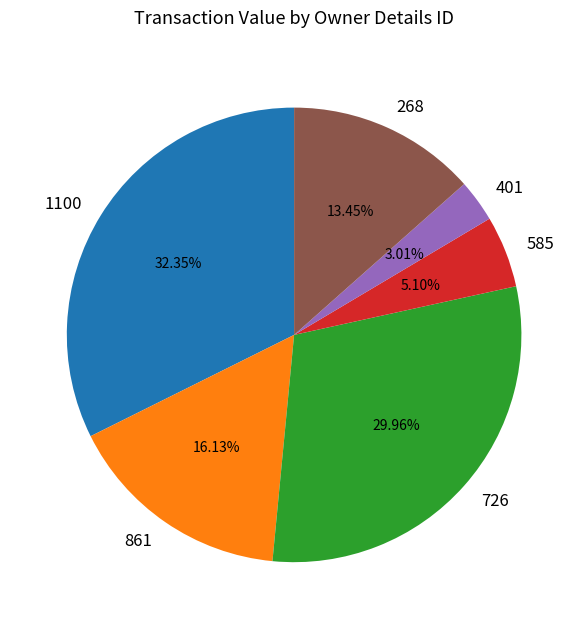

Count the number of slices in the pie.

6